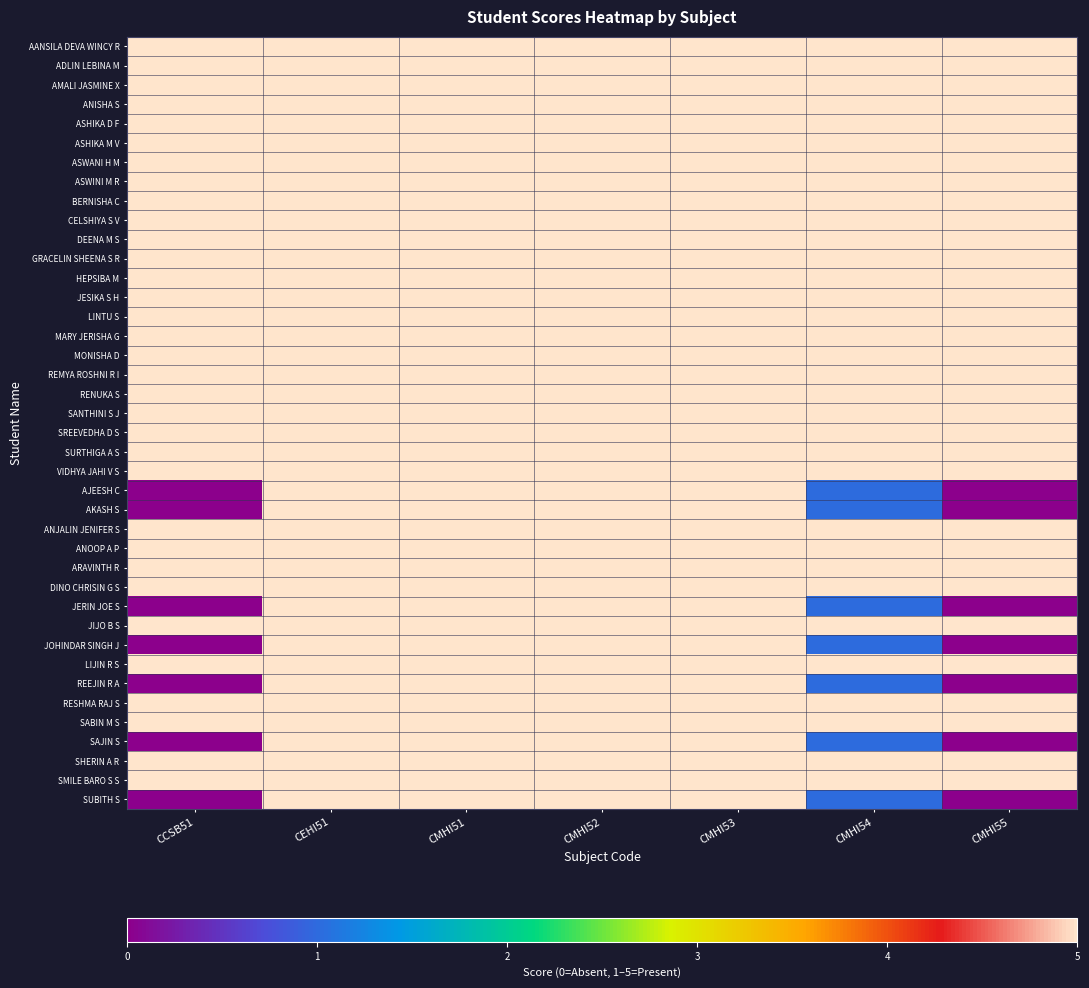

Between CCSB51 and CEHI51, which is larger?

CCSB51